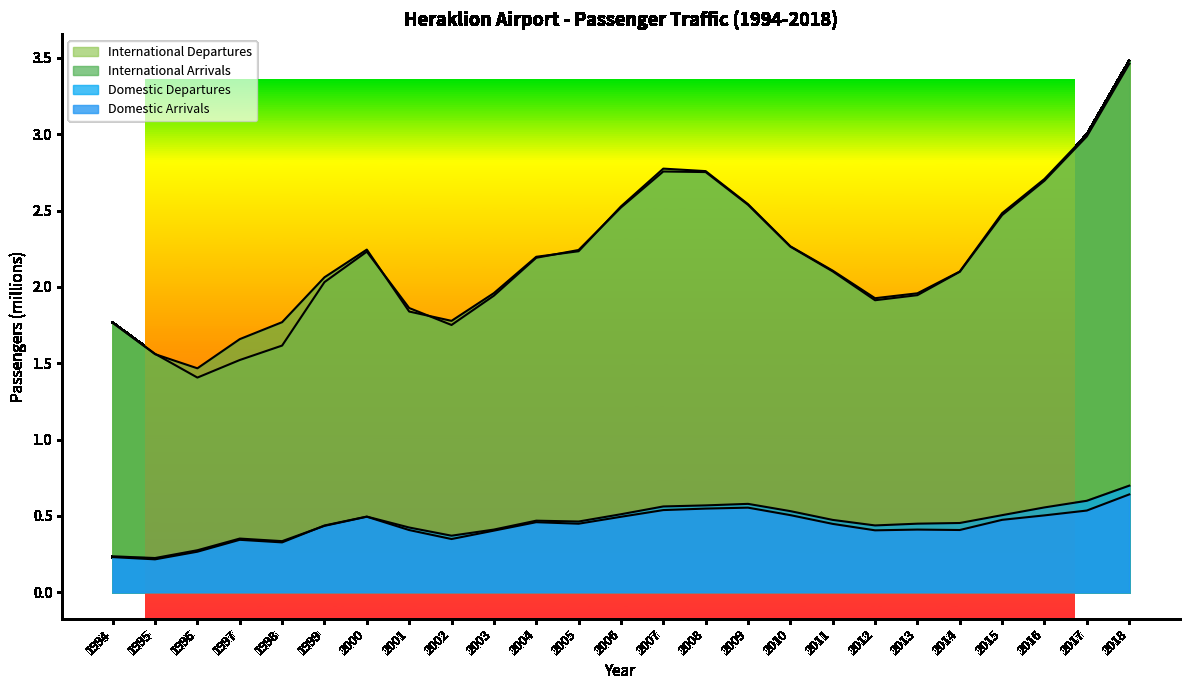

True or false: International Arrivals and Domestic Arrivals cross at least once.

False